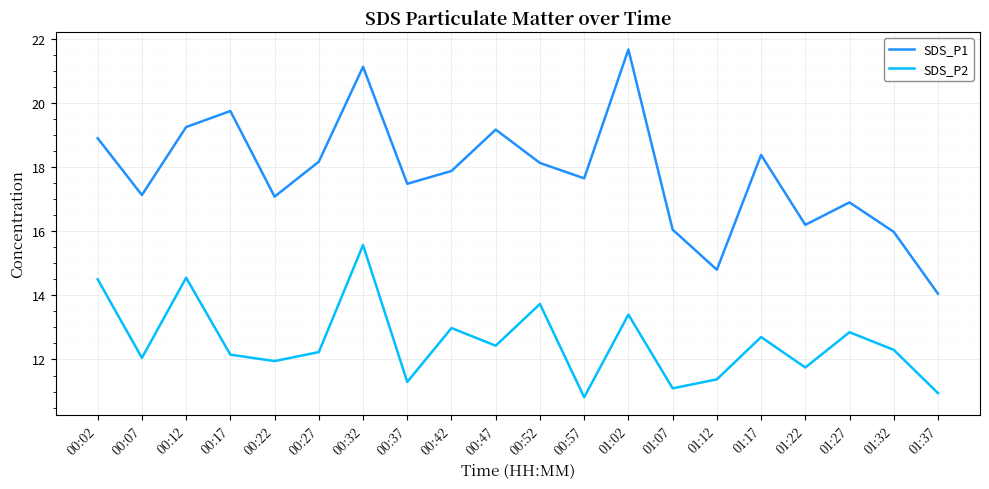

In SDS_P1, how many points are lower than both neighbors (excluding endpoints)?

6